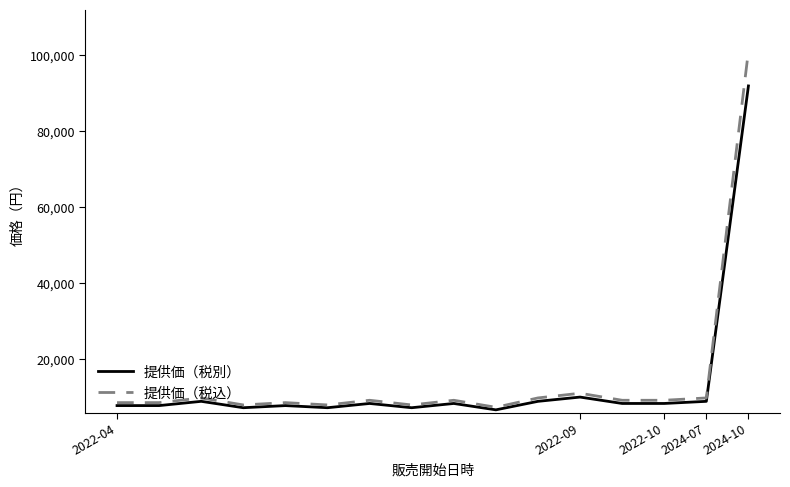

What is the minimum value for 提供価（税別）?

6720